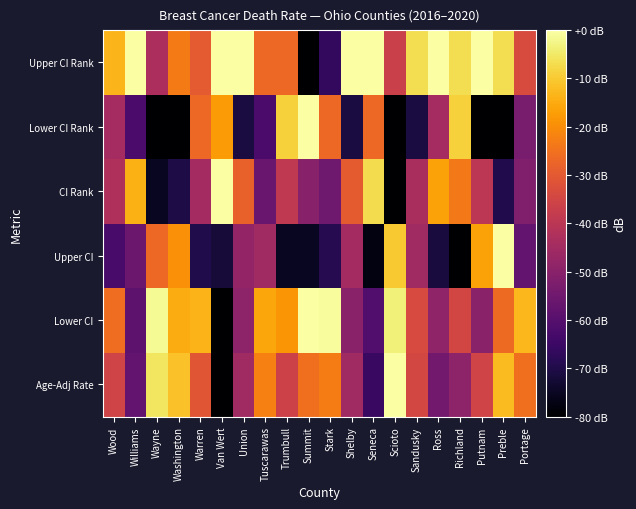

At which category does the chart reach its minimum across all series?

Van Wert